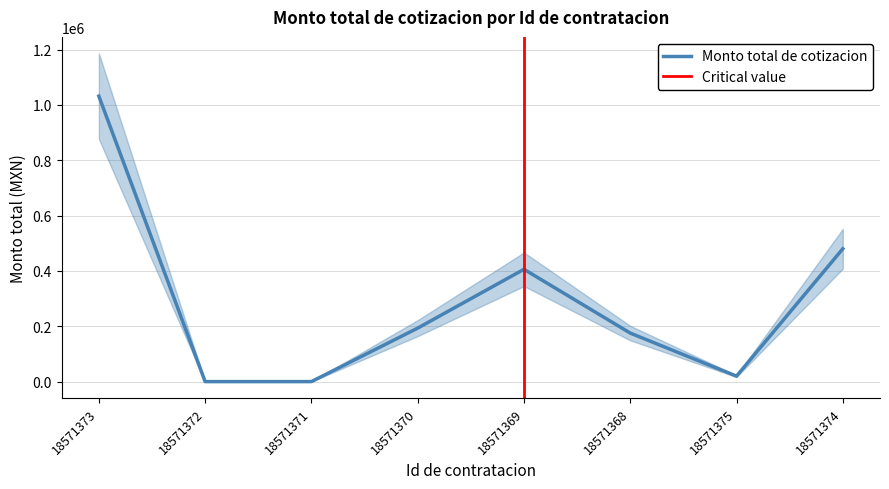

Between 18571370 and 18571370, which is larger?

18571370